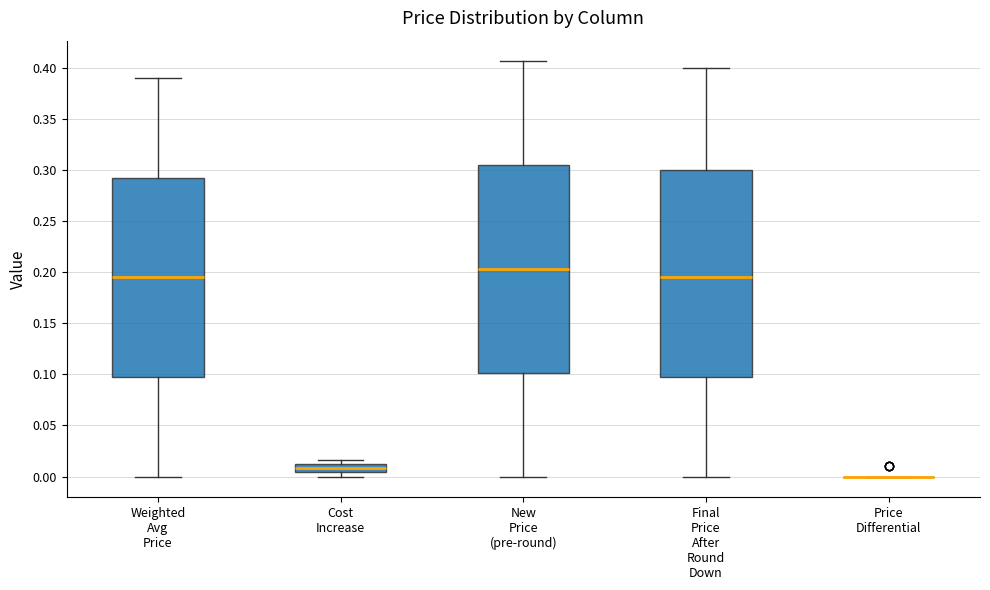

Where is the lower edge of the box for Cost Increase on the y-axis? The values are not printed on the chart, so give them approximately, as read against the axis.

0.005